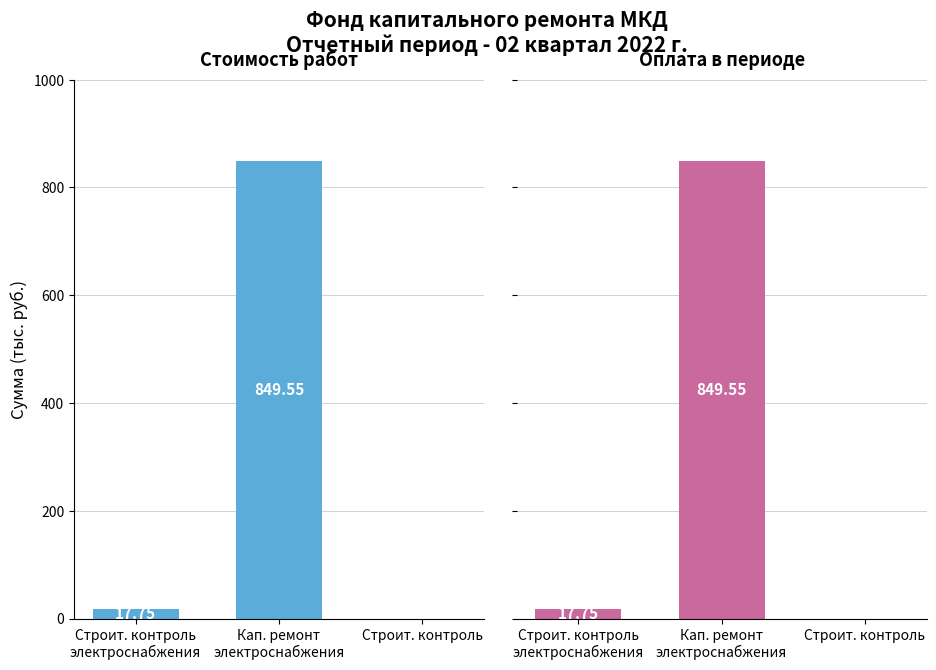

At which category is the sum across all series the highest?

Кап. ремонт
электроснабжения